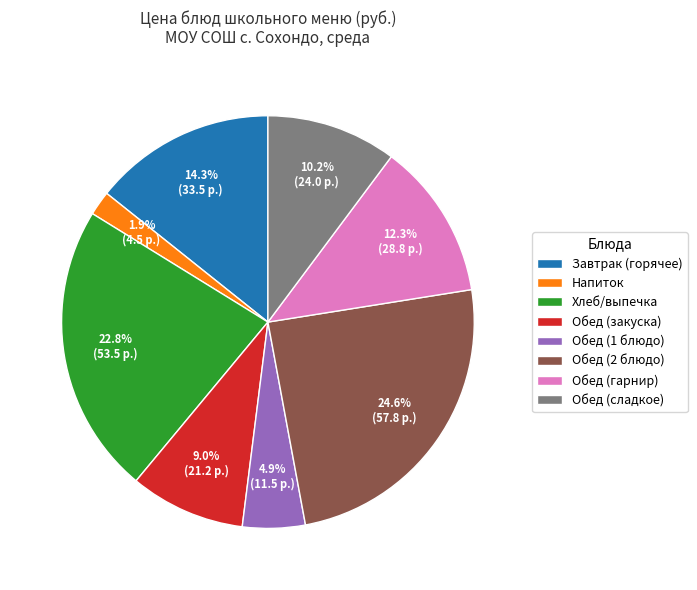

Combined, do Обед (сладкое) and Завтрак (горячее) account for over 50%?

No